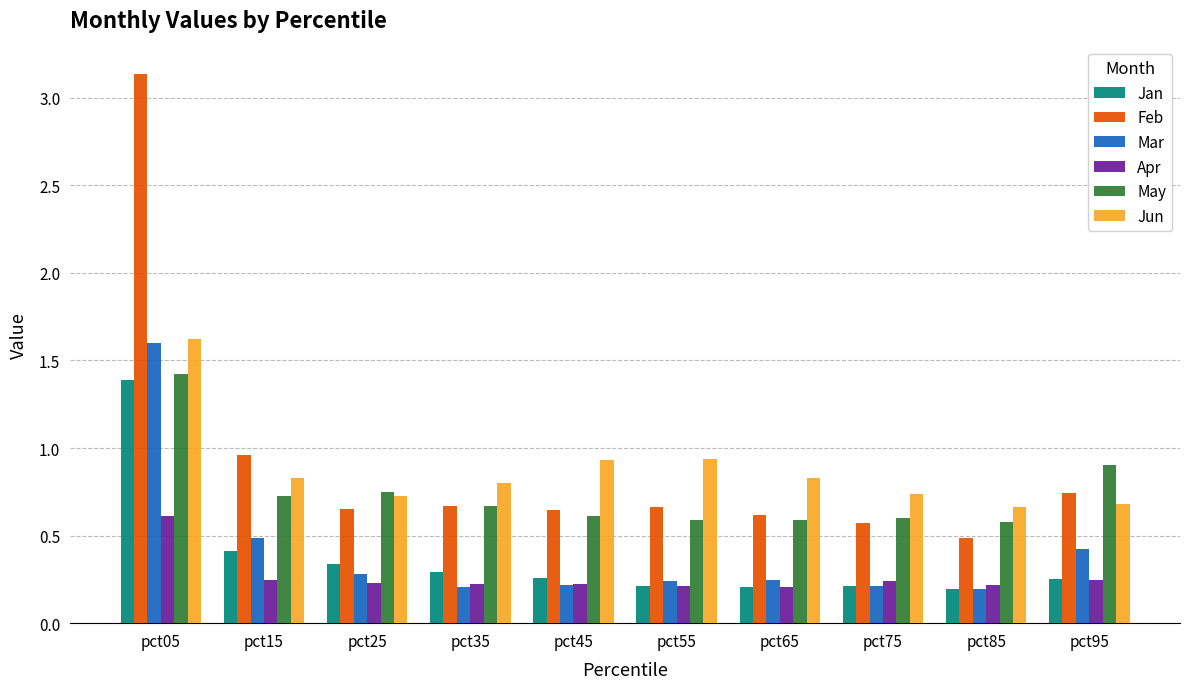

Is it true that Jun equals 1.1 at pct25?

False